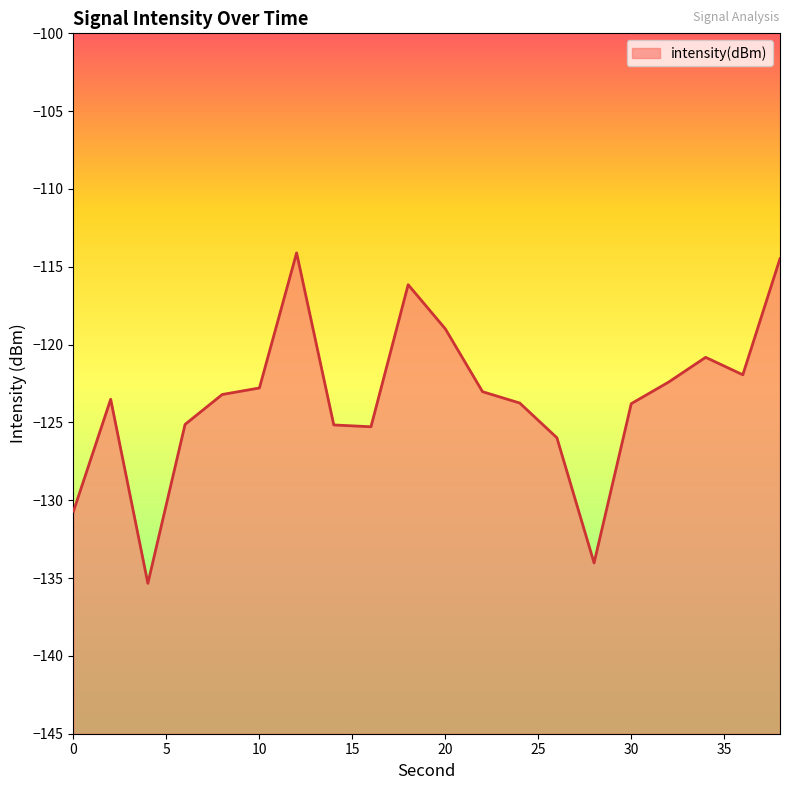

How many points are lower than both their immediate neighbors (excluding endpoints)?

4